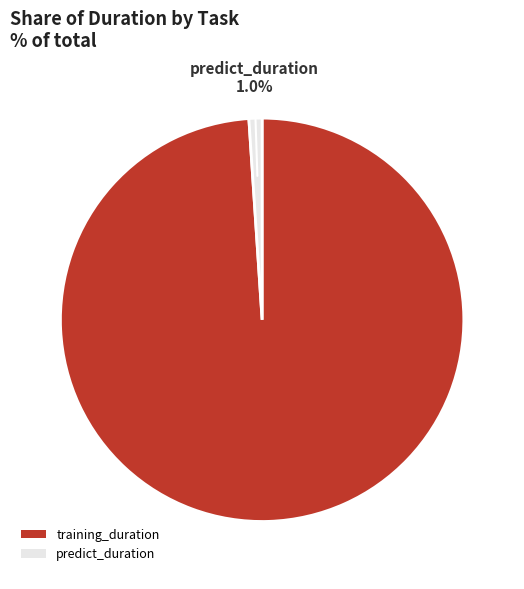

How much of the chart is everything except predict_duration?

99.0%